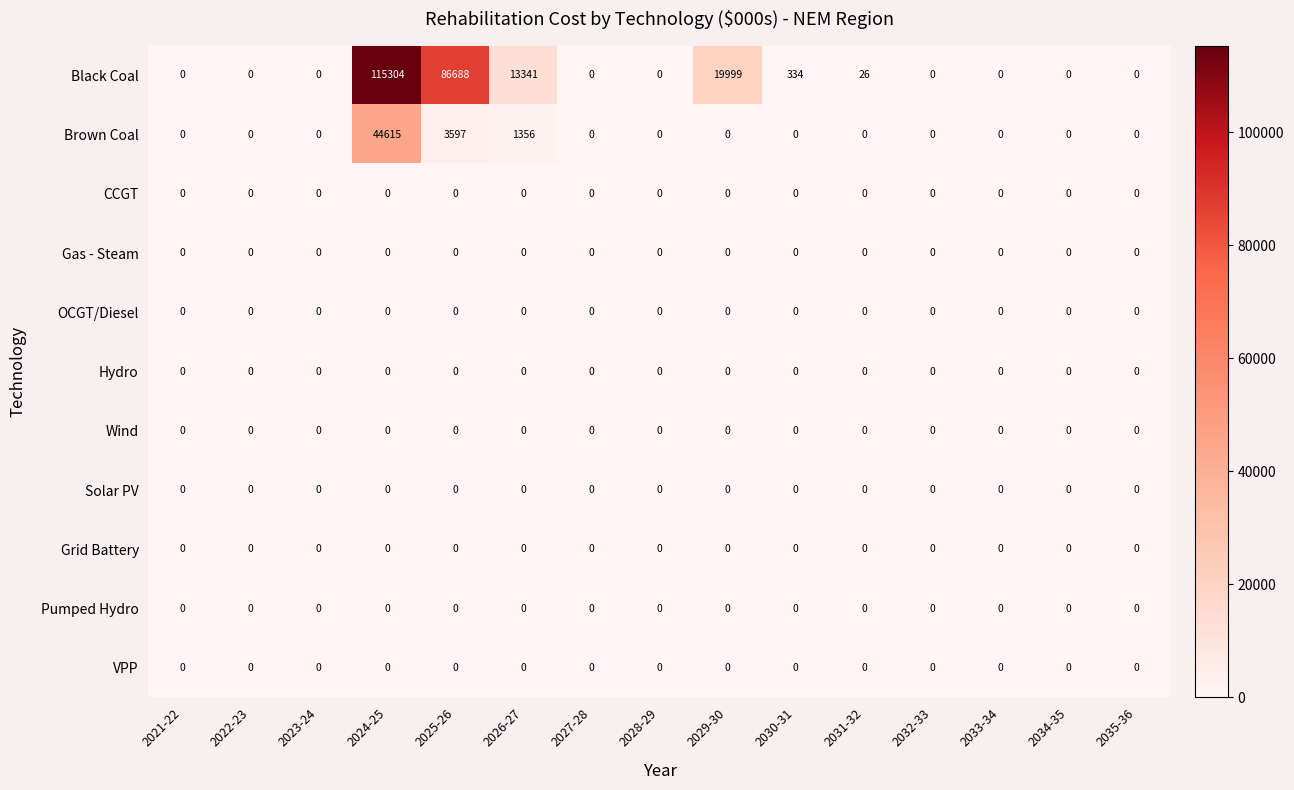

What is the greatest value displayed?

115304